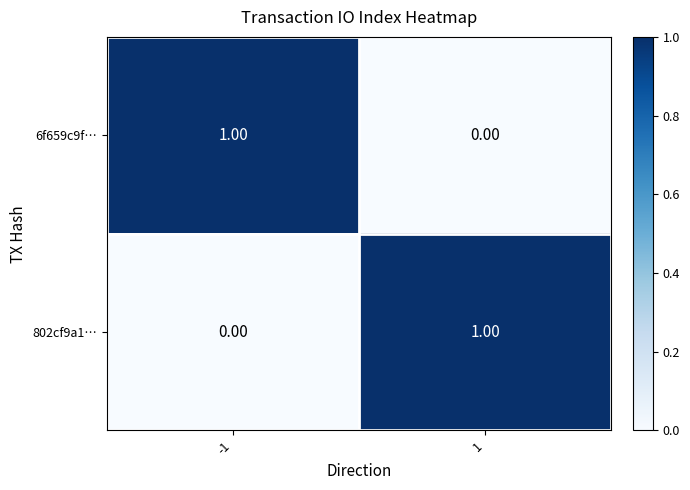

Rank the series at 1 from lowest to highest value.

6f659c9f…, 802cf9a1…